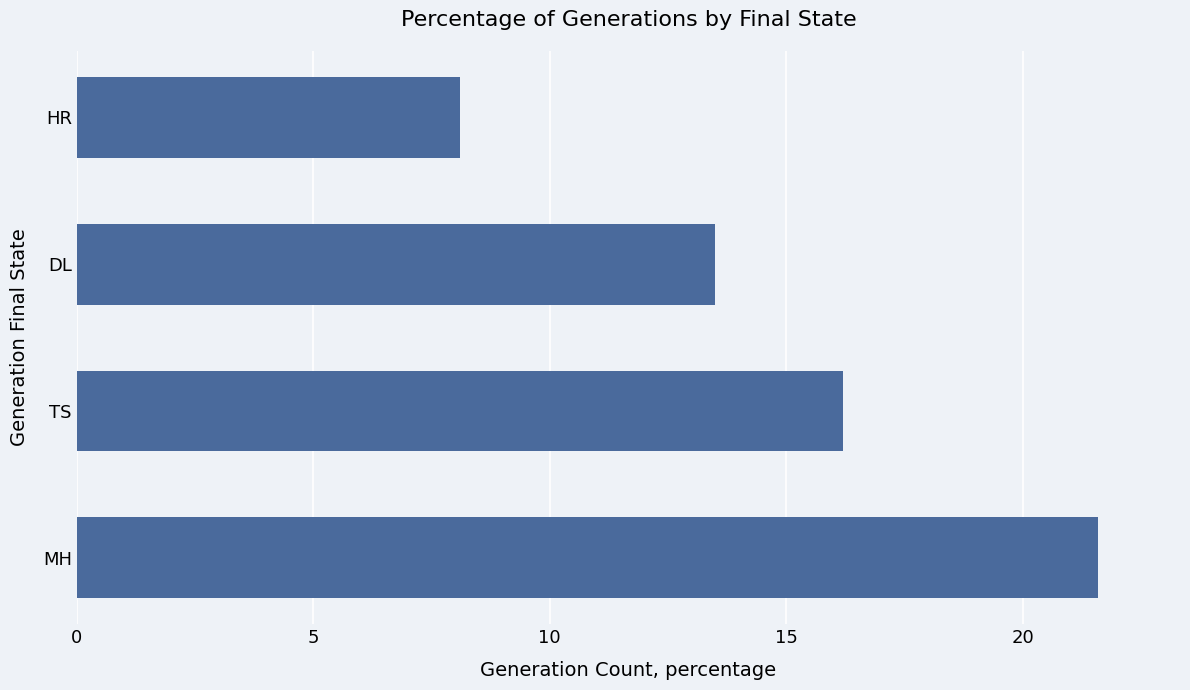

What is the maximum value shown in the chart?

21.6